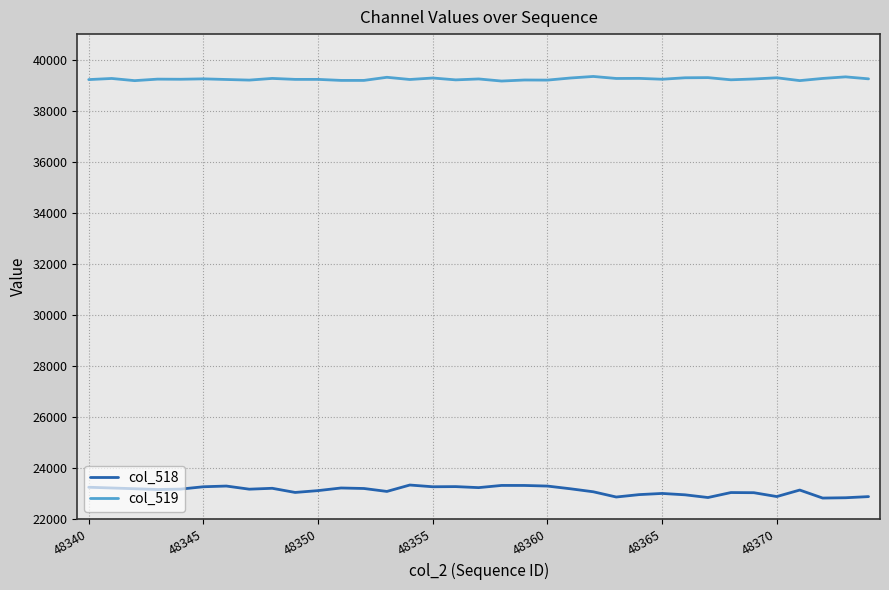

True or false: col_519 and col_518 cross at least once.

False